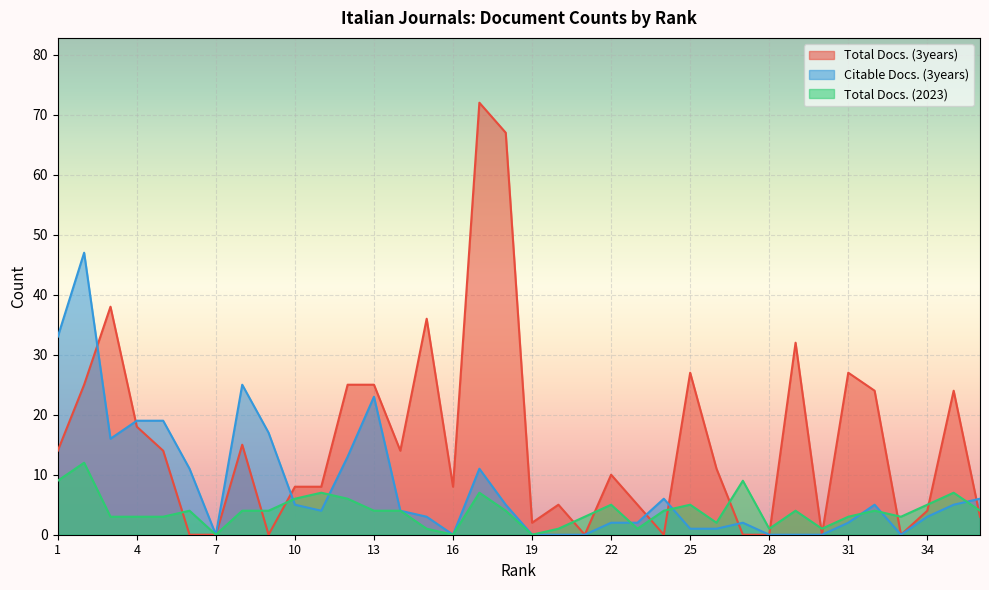

Does the chart display data point markers on the line(s)?

No